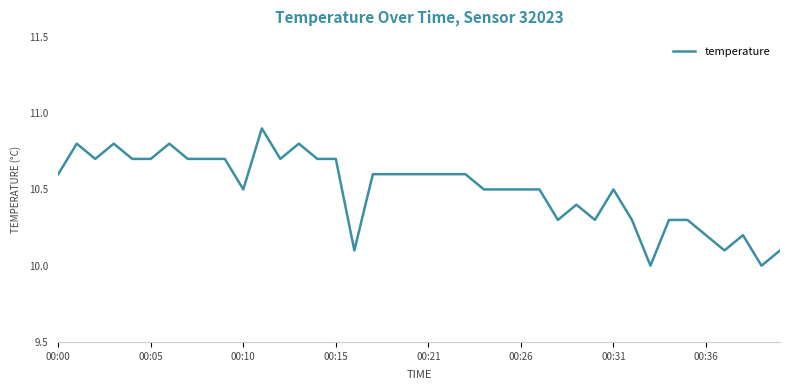

What is the smallest value displayed?

10.0